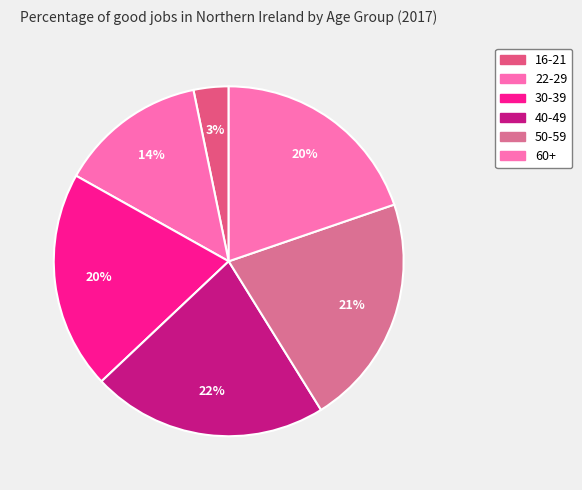

To the nearest percent, what is the difference between the 50-59 and 60+ slice percentages?

2%